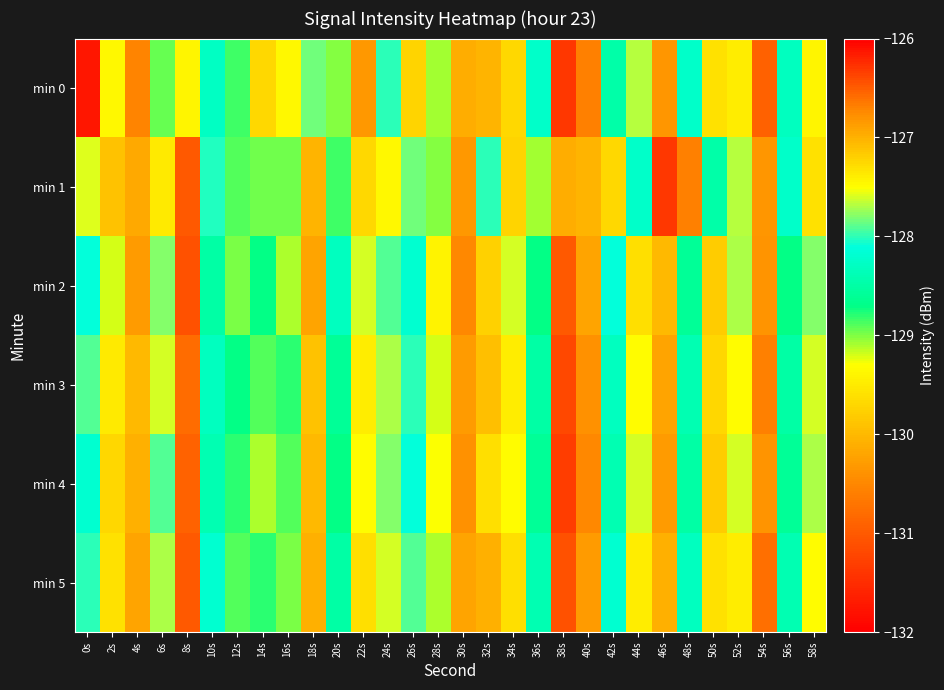

List the series in order of their peak value, lowest first.

min 1, min 2, min 4, min 3, min 5, min 0